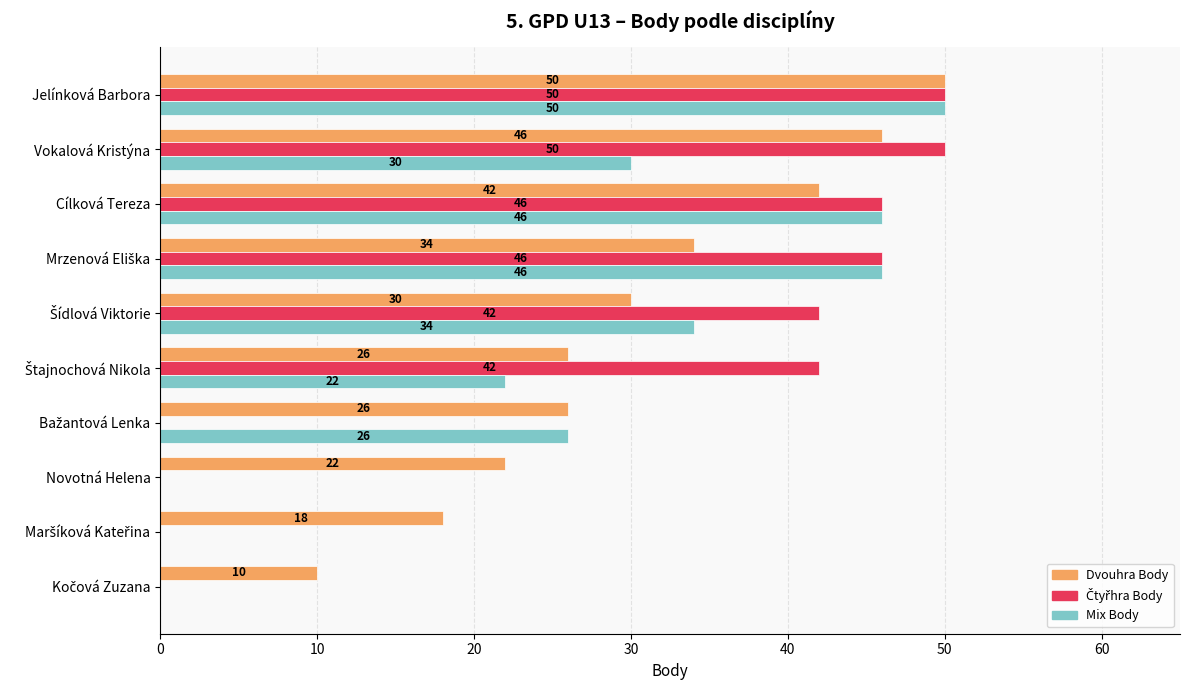

Is it true that Mix Body equals 0 at Novotná Helena?

True